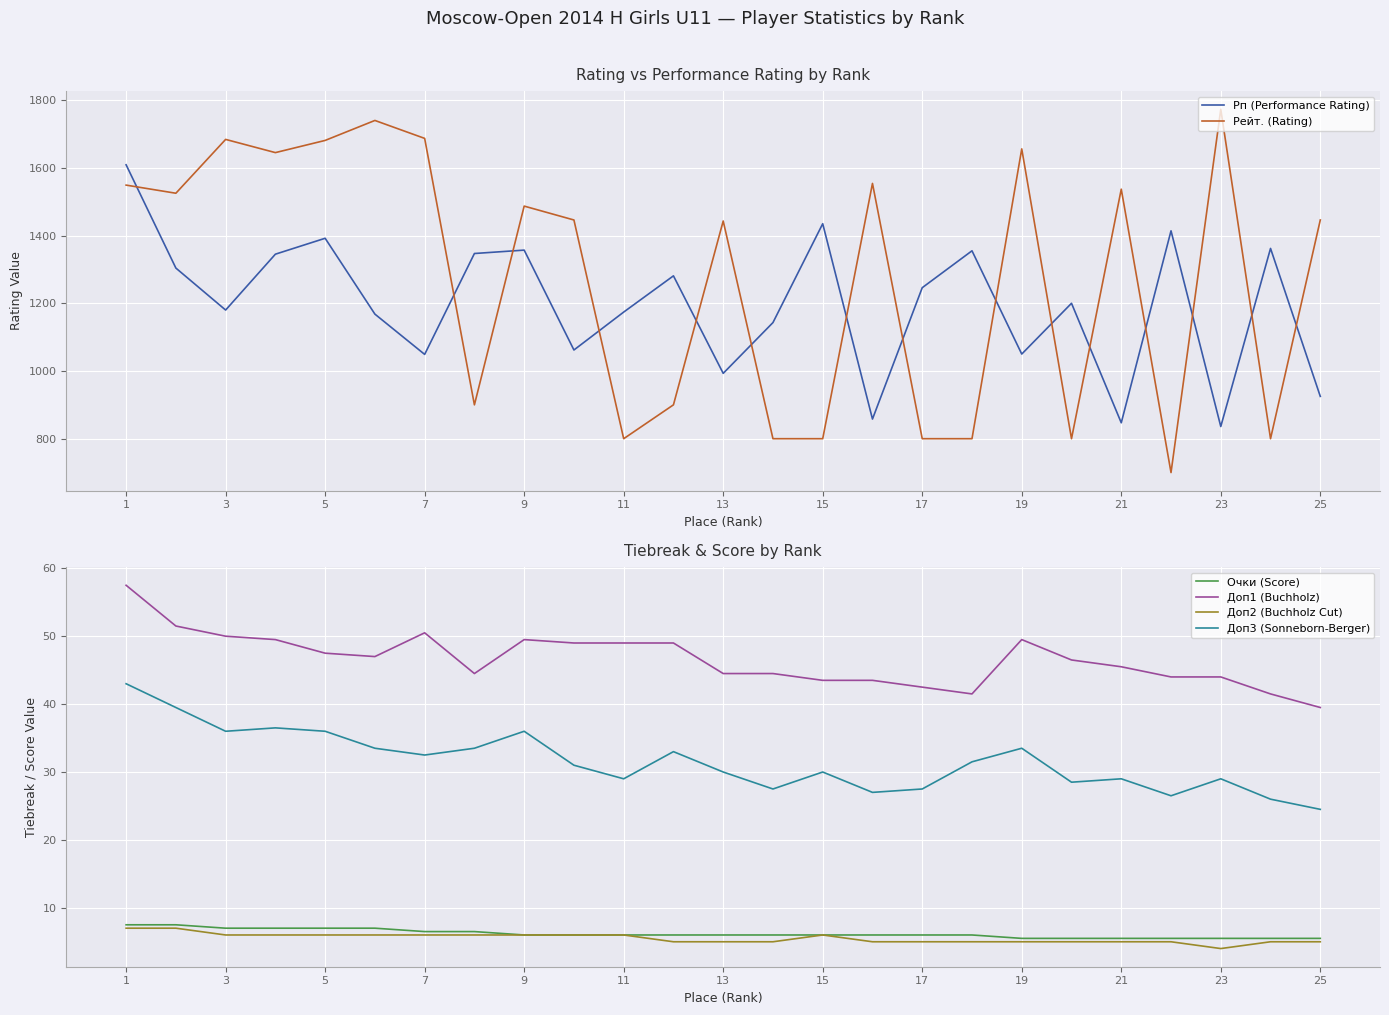

Which series has the largest total across all categories?

Рейт. (Rating)